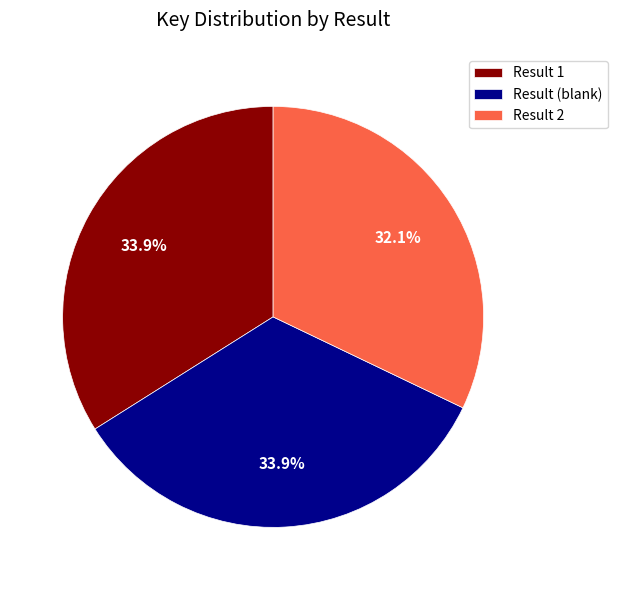

Is the sum of Result 2 and Result 1 greater than half?

Yes